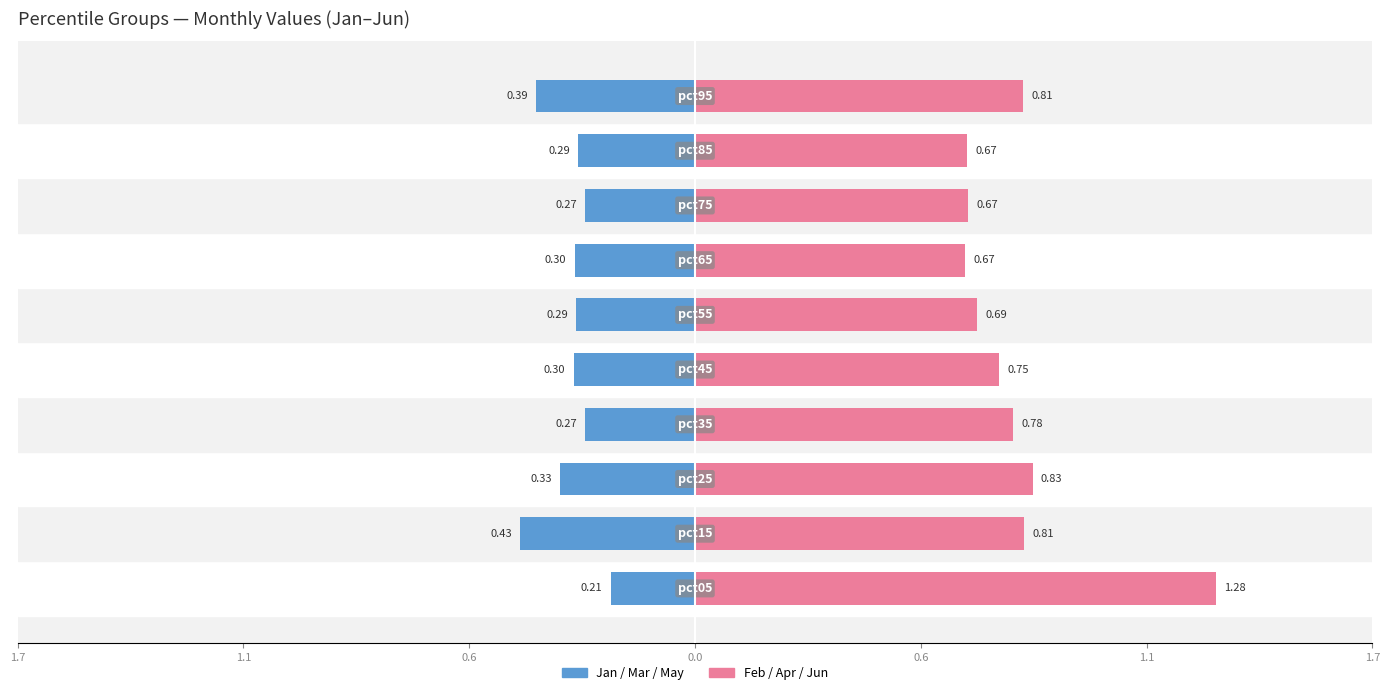

What is the approximate value of Feb/Apr/Jun at 9?

0.8